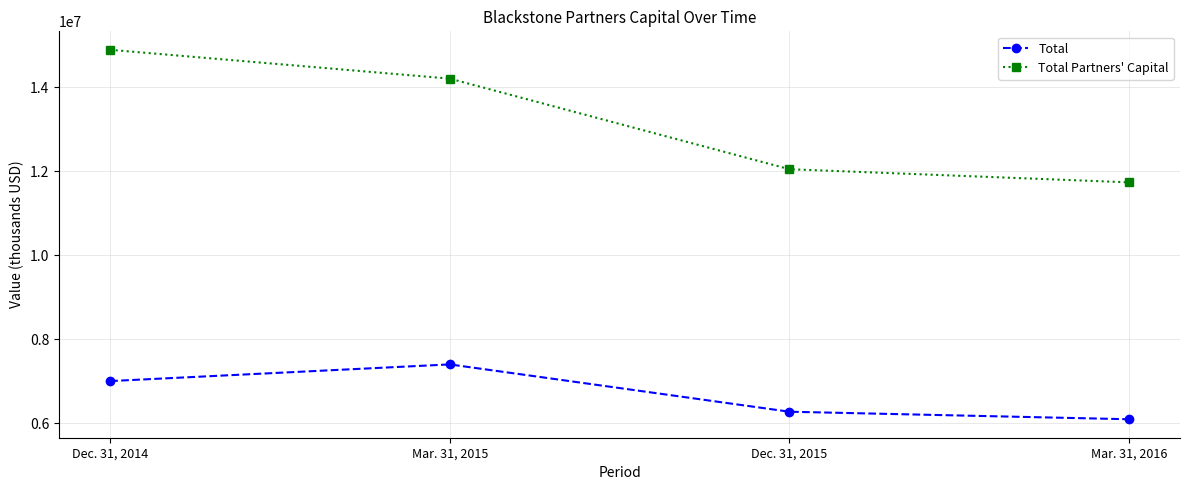

How many data points in Total Partners' Capital are less than 14205102?

2